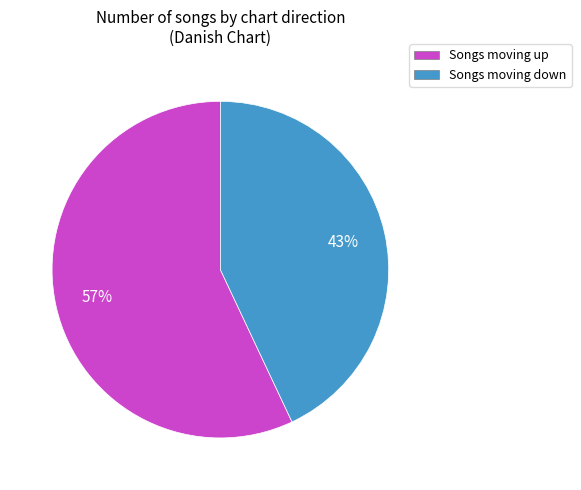

Does any single category account for the majority?

Yes